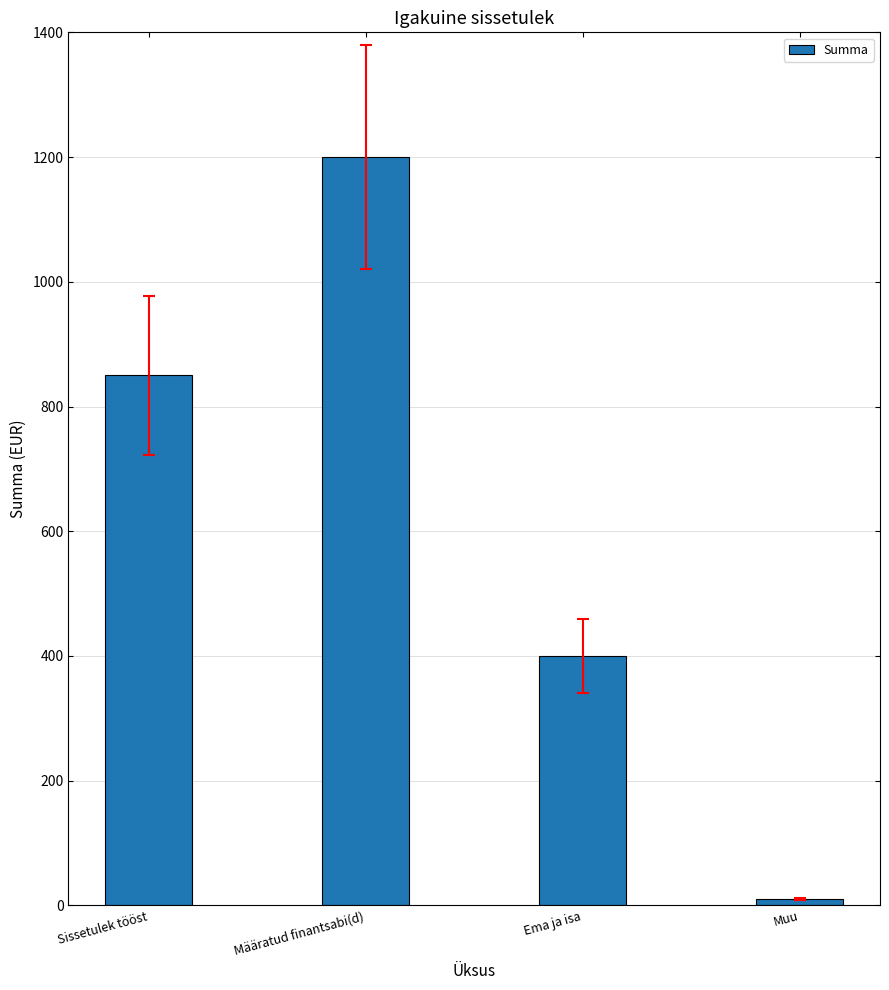

Does the chart contain stacked bars?

No